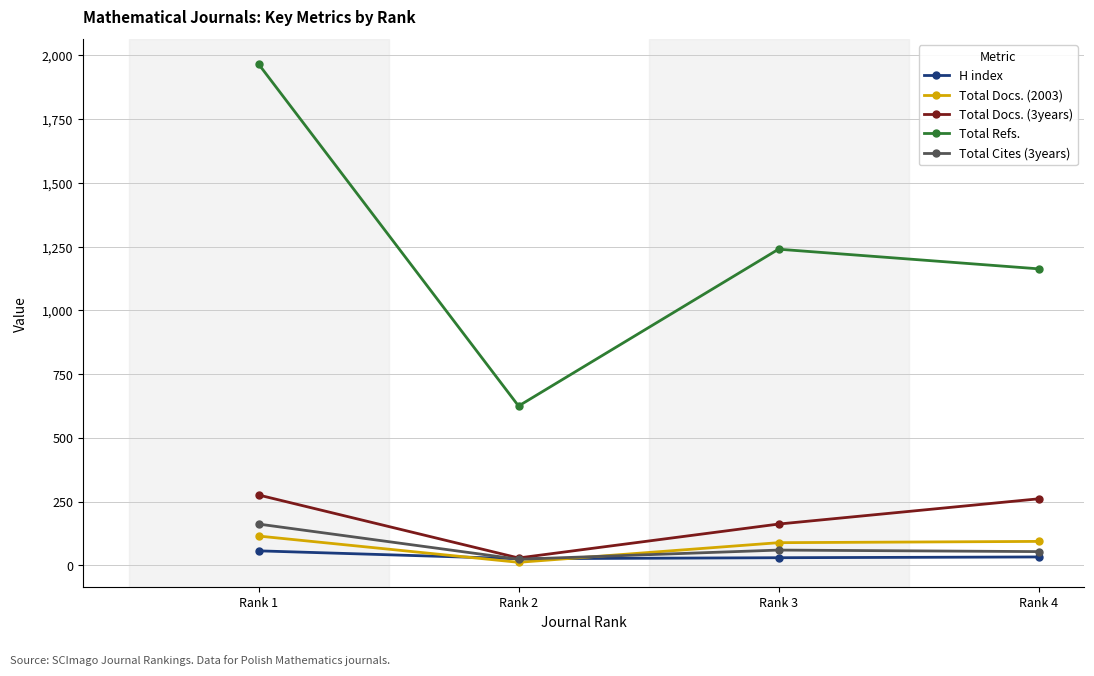

Between Rank 1 and Rank 4, which series saw the biggest shift?

Total Refs.